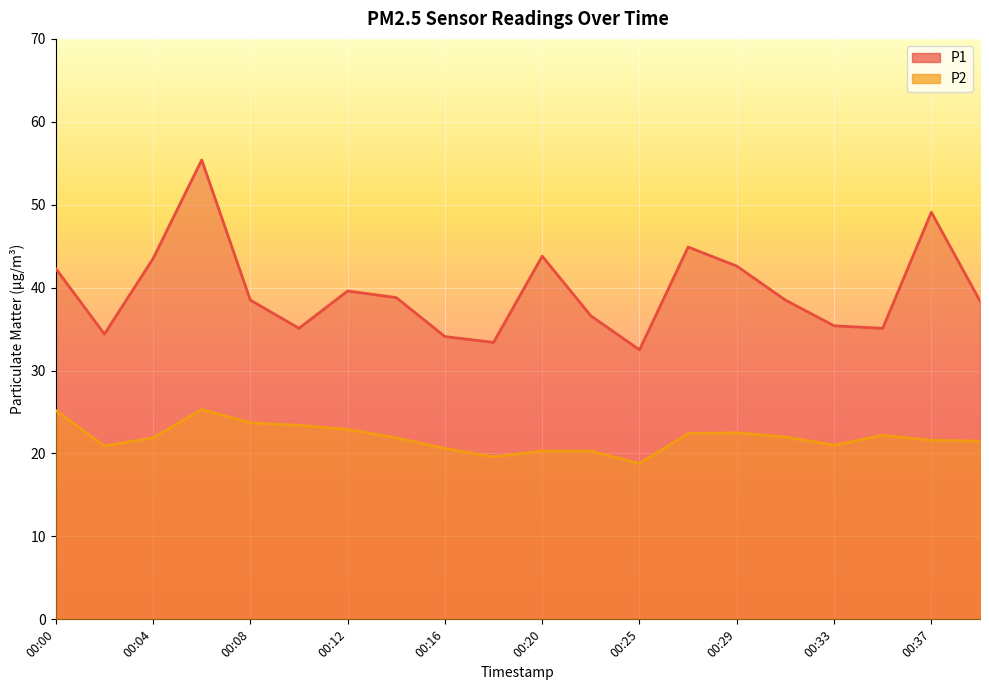

What are all the series names shown in the legend?

P1, P2